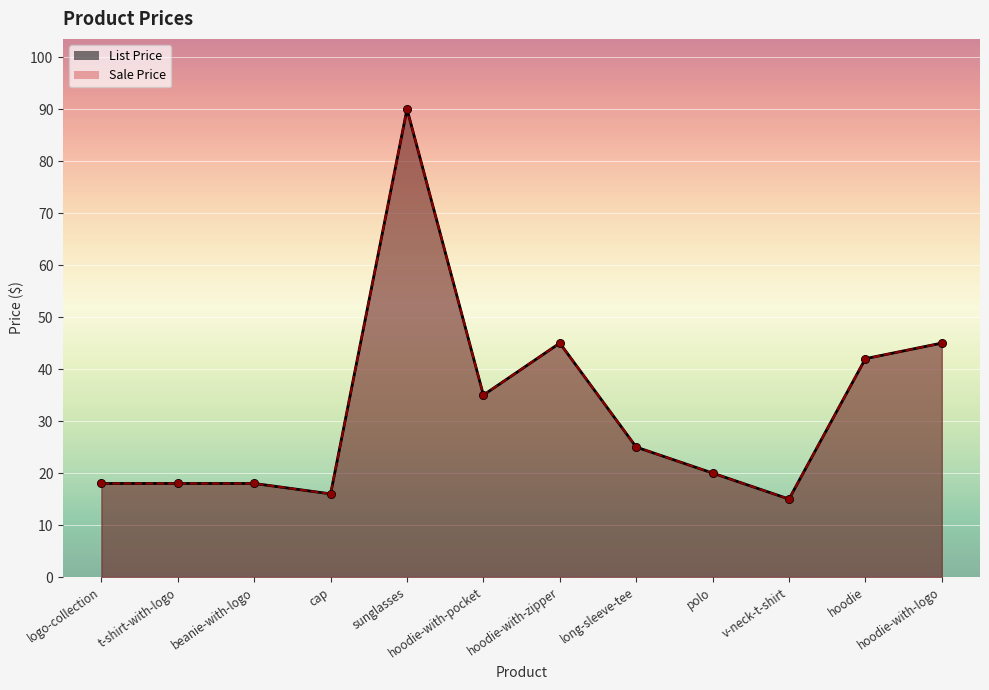

Which series has the largest Y range (max minus min)?

List Price